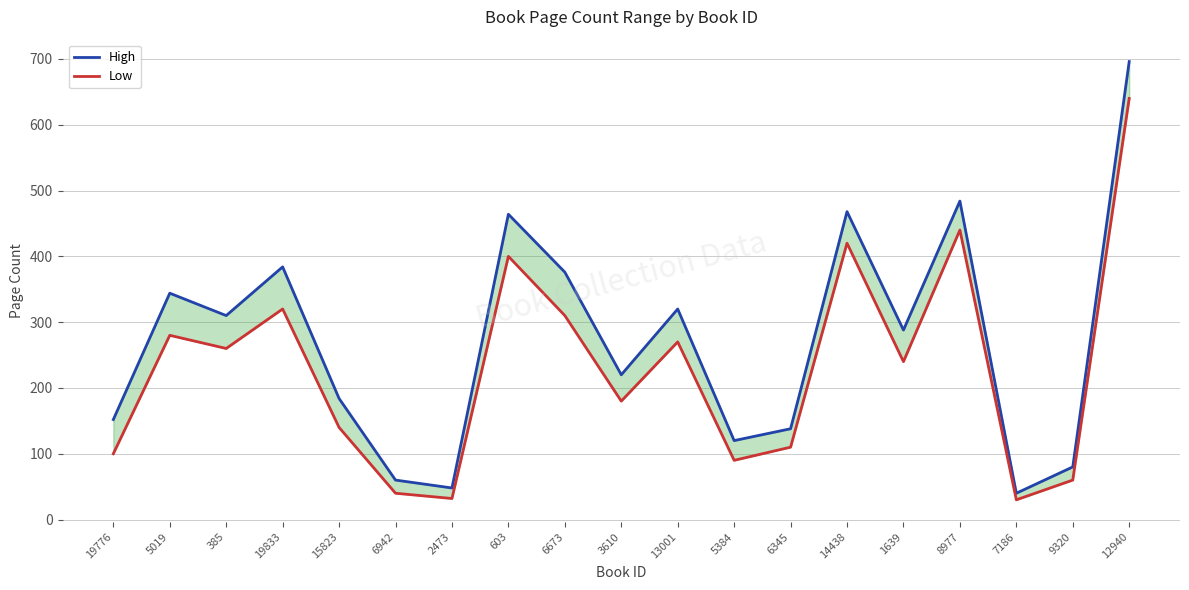

What is the label of the 1st point from the right?

12940